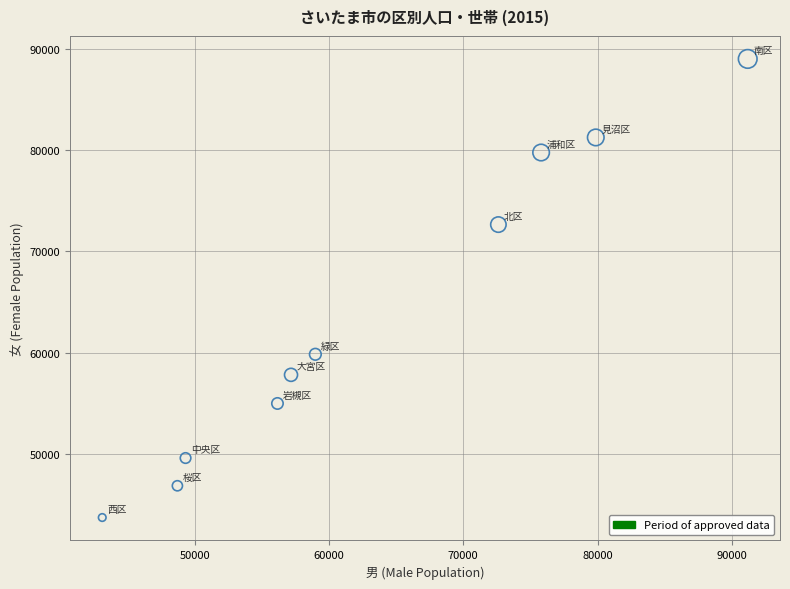

What is the average X value?

63299